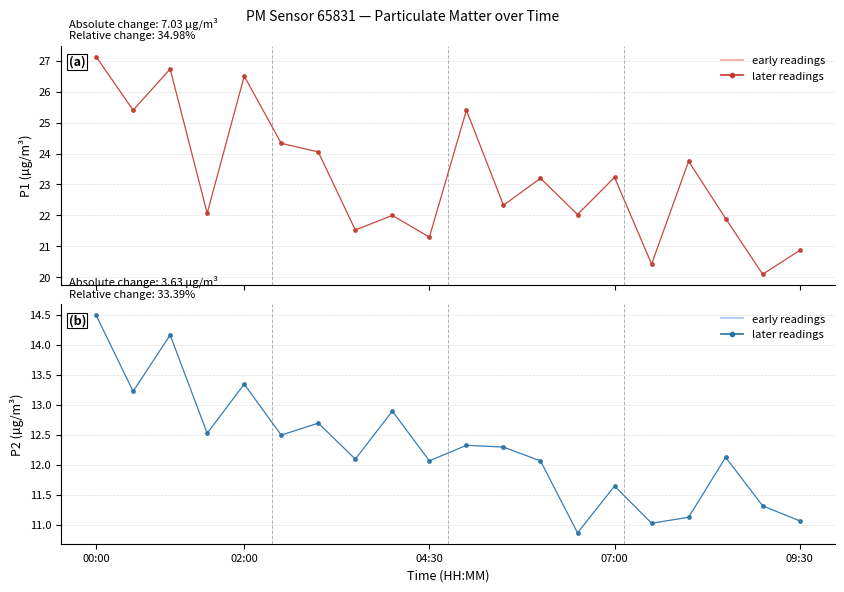

What is the difference between the maximum and minimum values in the P1 series?

7.0